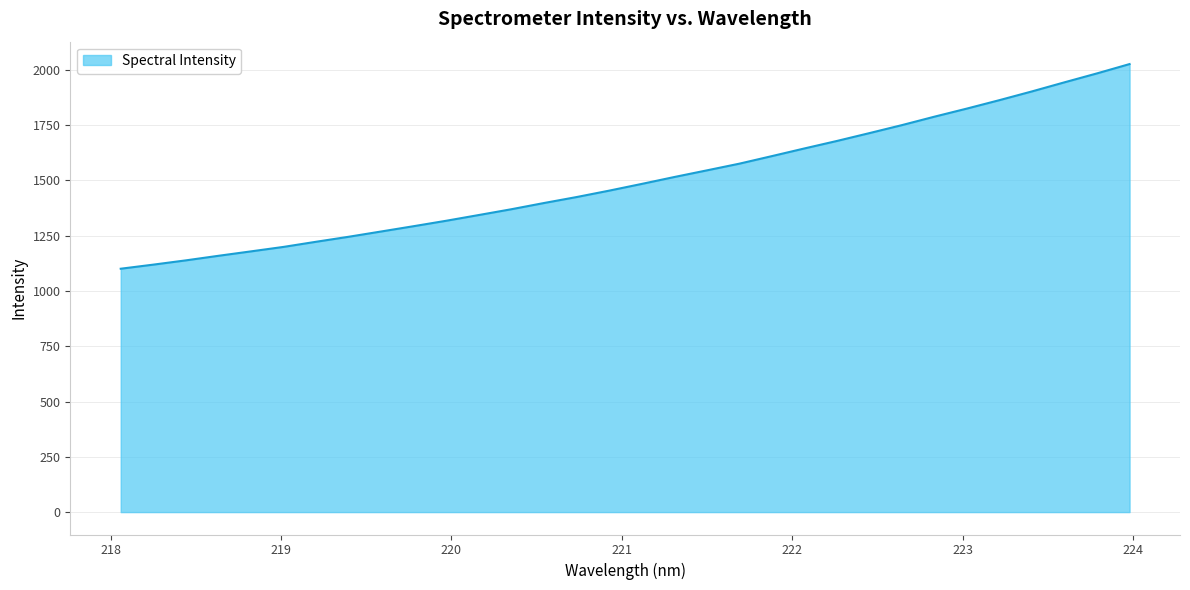

What is the maximum value shown in the chart?

2025.7